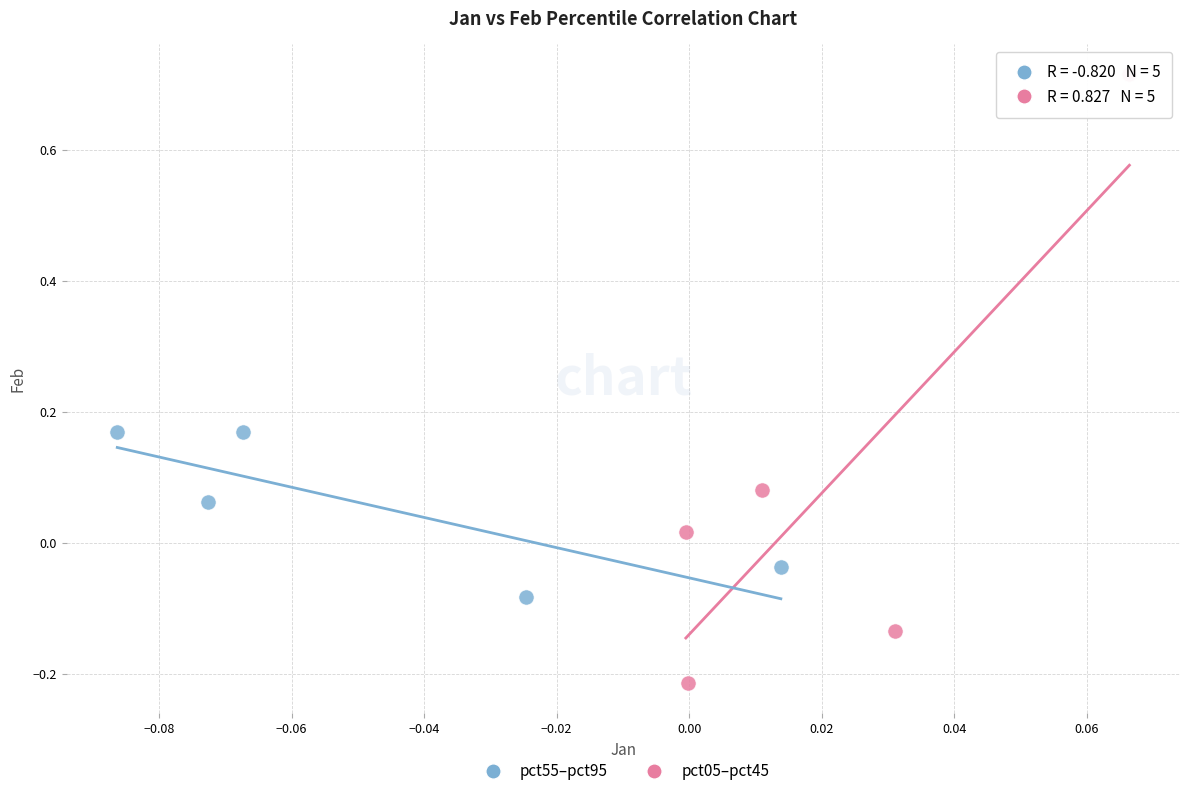

Which series contains the highest Y value?

pct05–pct45